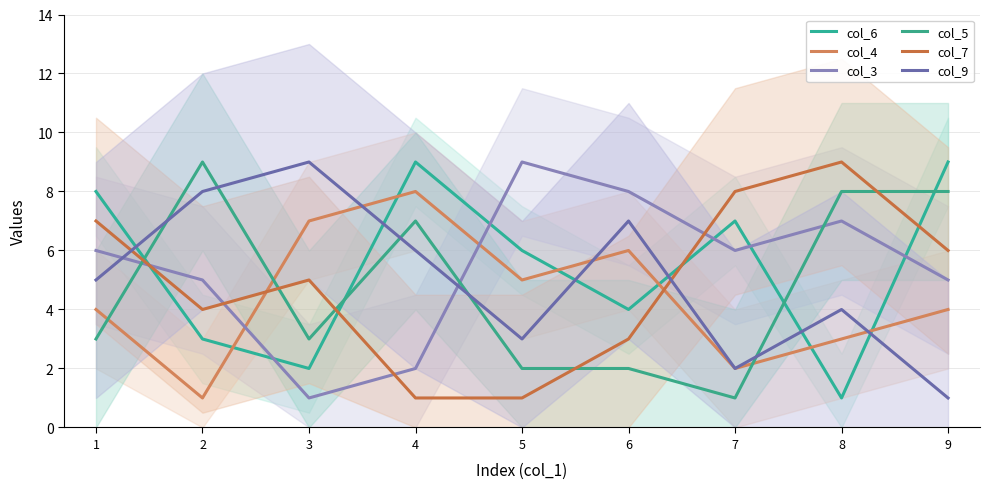

Where does the col_4 series first go above 4?

3